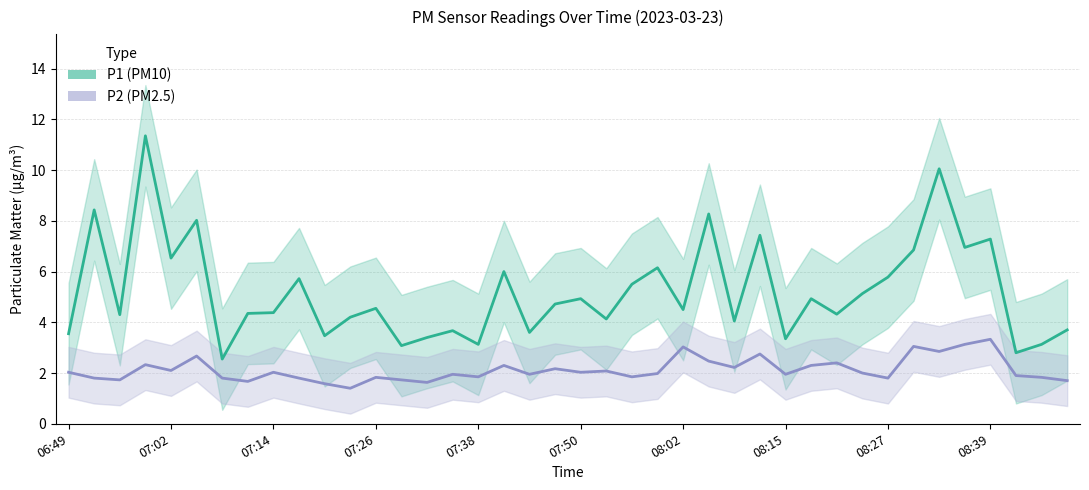

Where does the P2 series first go above 2?

06:49